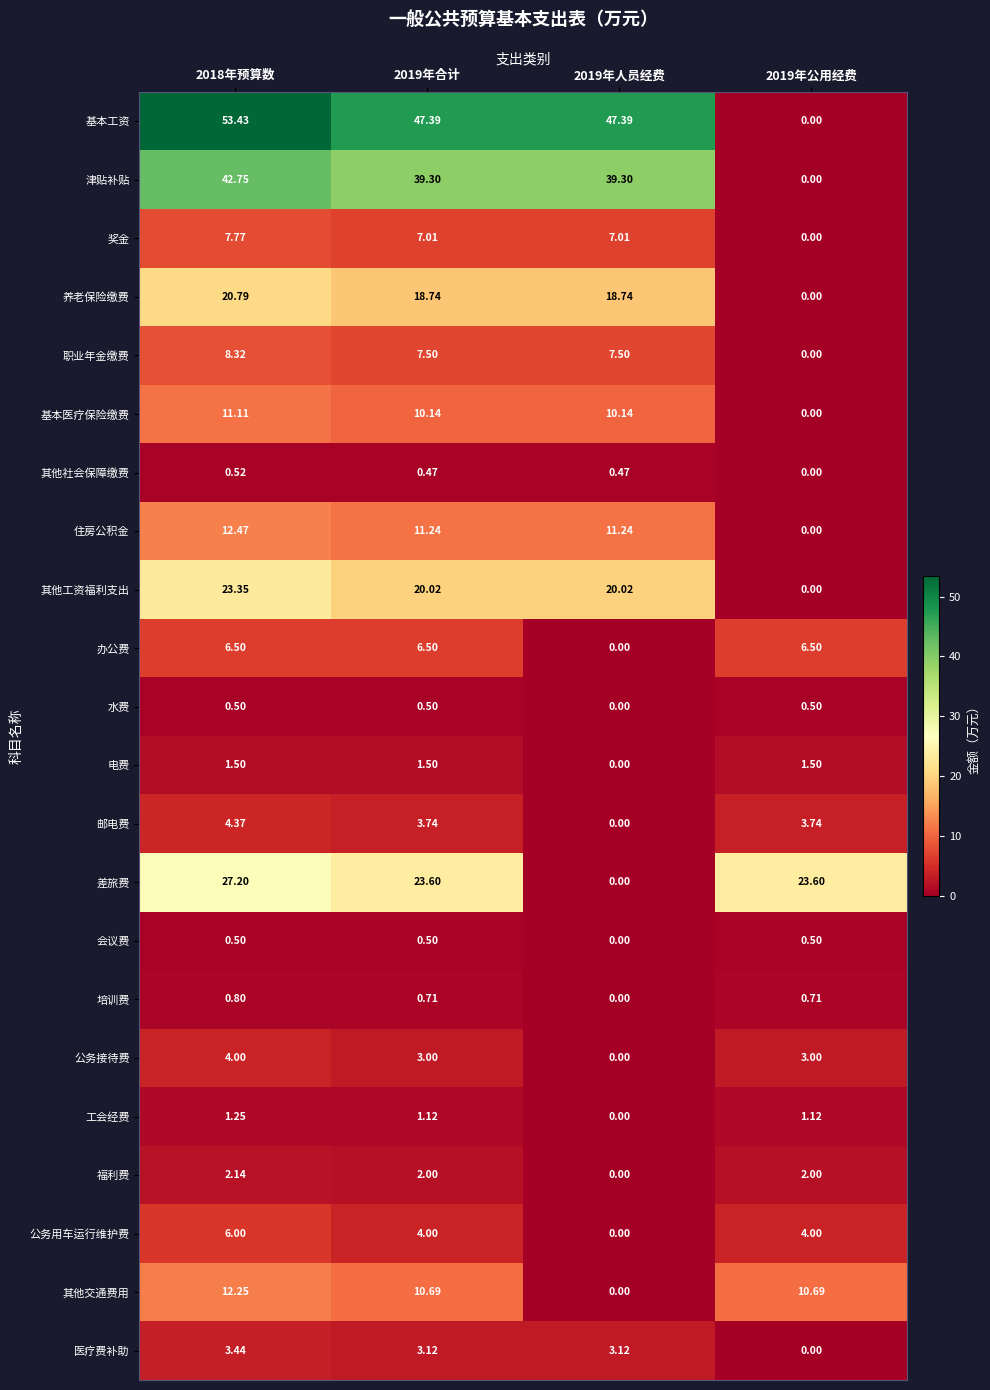

Which series has the largest range (max minus min)?

基本工资